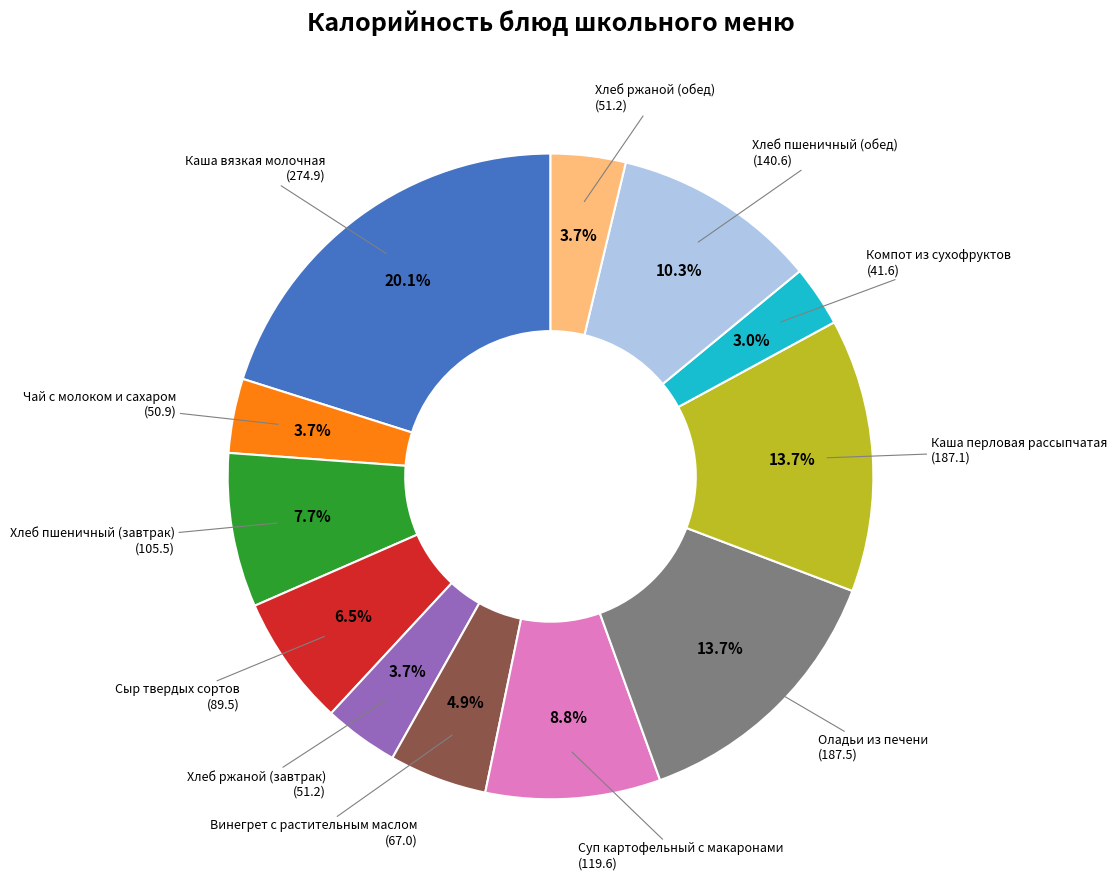

Is there any slice that represents more than half of the pie?

No